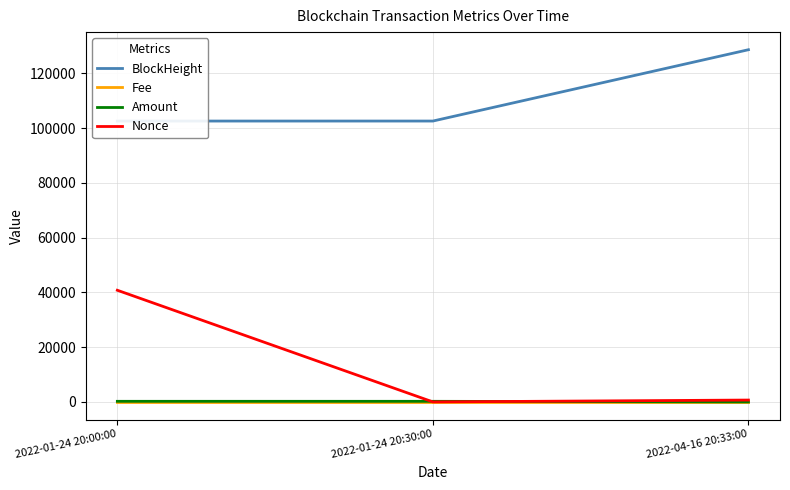

At which category does the chart reach its peak across all series?

2022-04-16 20:33:00